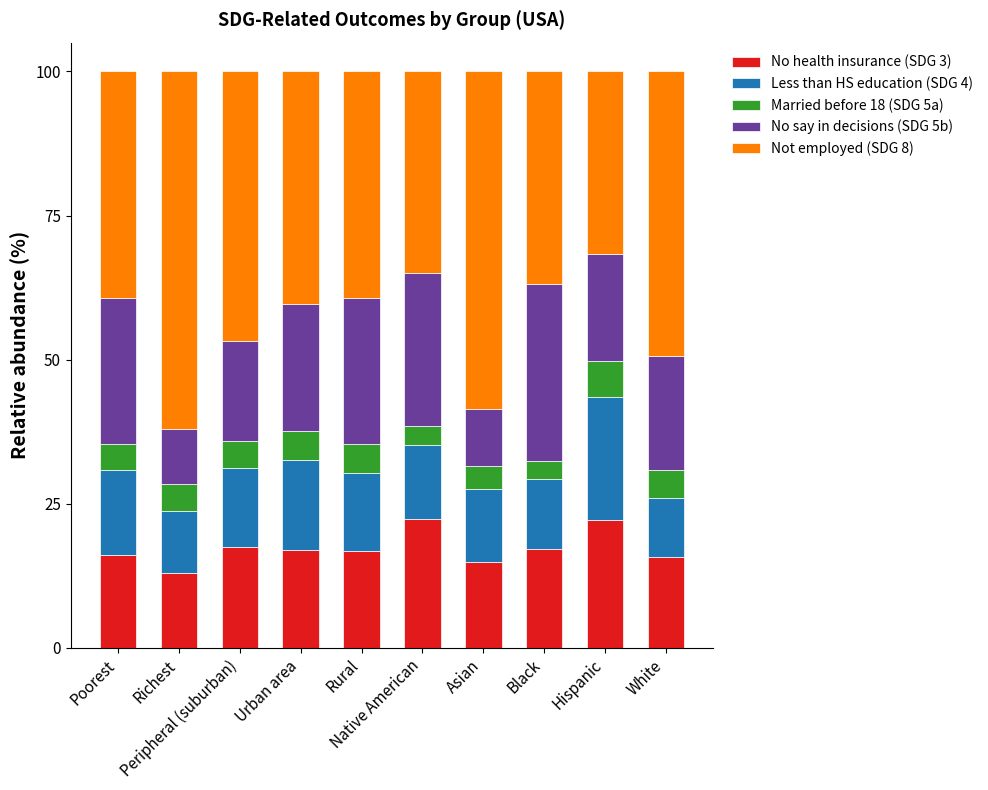

What is the average value of the No health insurance (SDG 3) series?

17.3